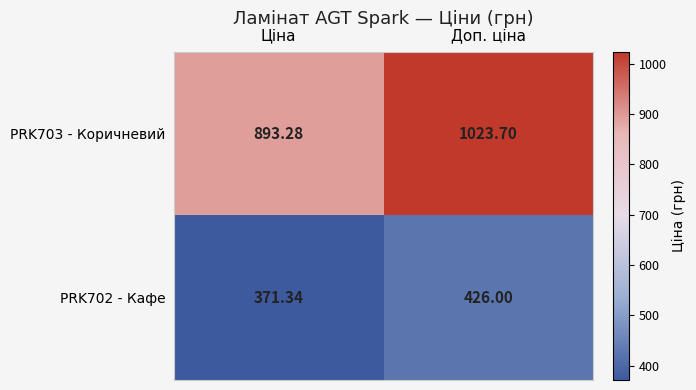

Is the value of PRK703 - Коричневий at Доп. ціна greater than the value of PRK702 - Кафе at Ціна?

Yes